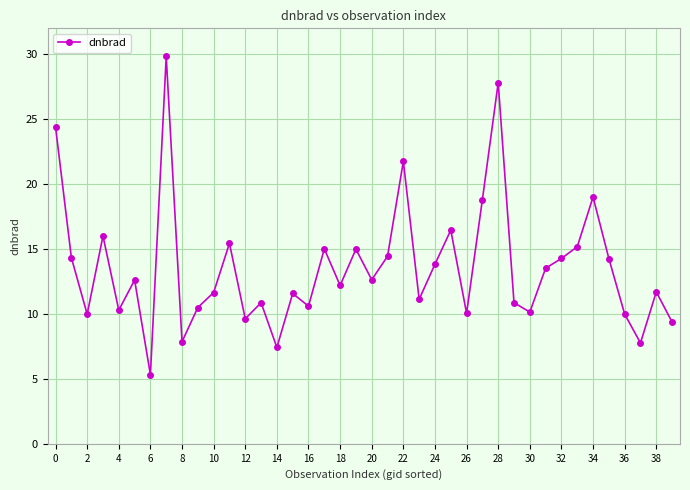

How many interior local valleys (lower than both neighbors) does the data have?

13